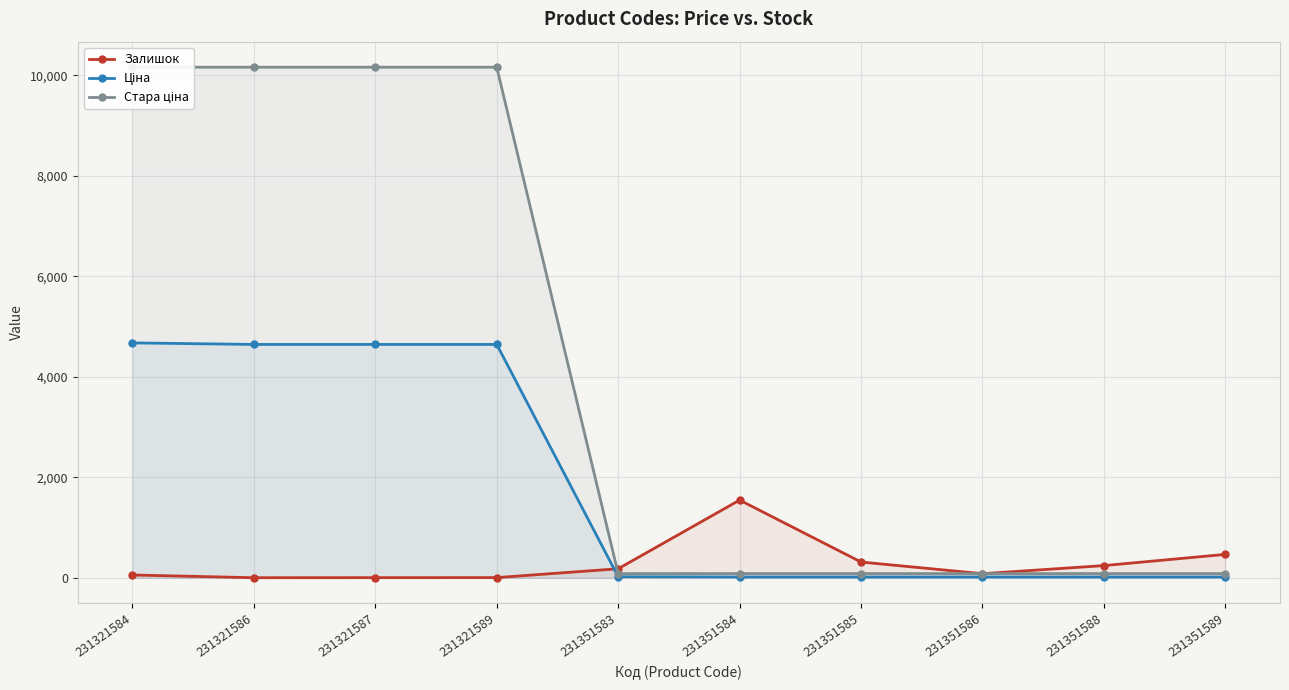

What is the average value of the Ціна series?

1870.0